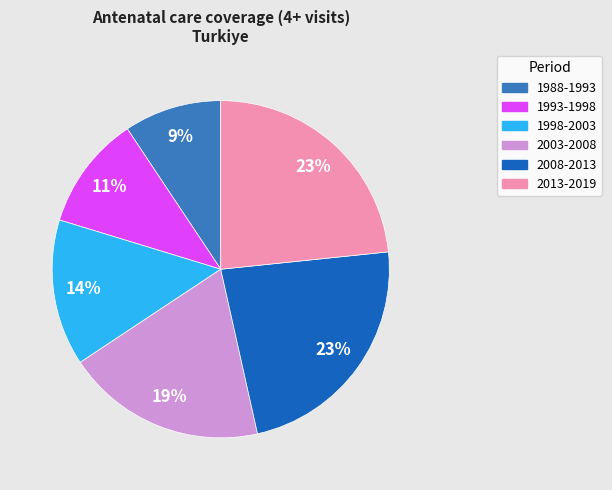

To the nearest percent, what is the difference between the 1998-2003 and 2008-2013 slice percentages?

9%